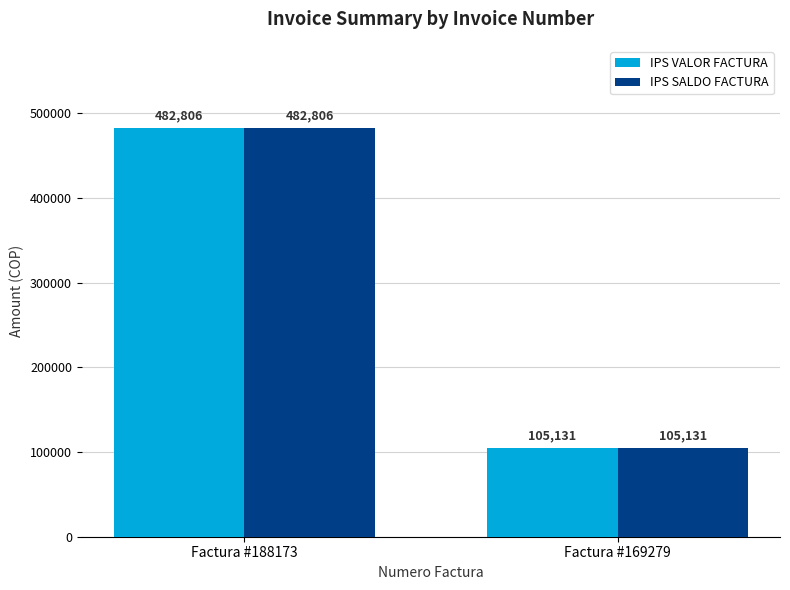

Reading right to left, what are all the values shown in this chart?

IPS VALOR FACTURA: 105131	482806
IPS SALDO FACTURA: 105131	482806